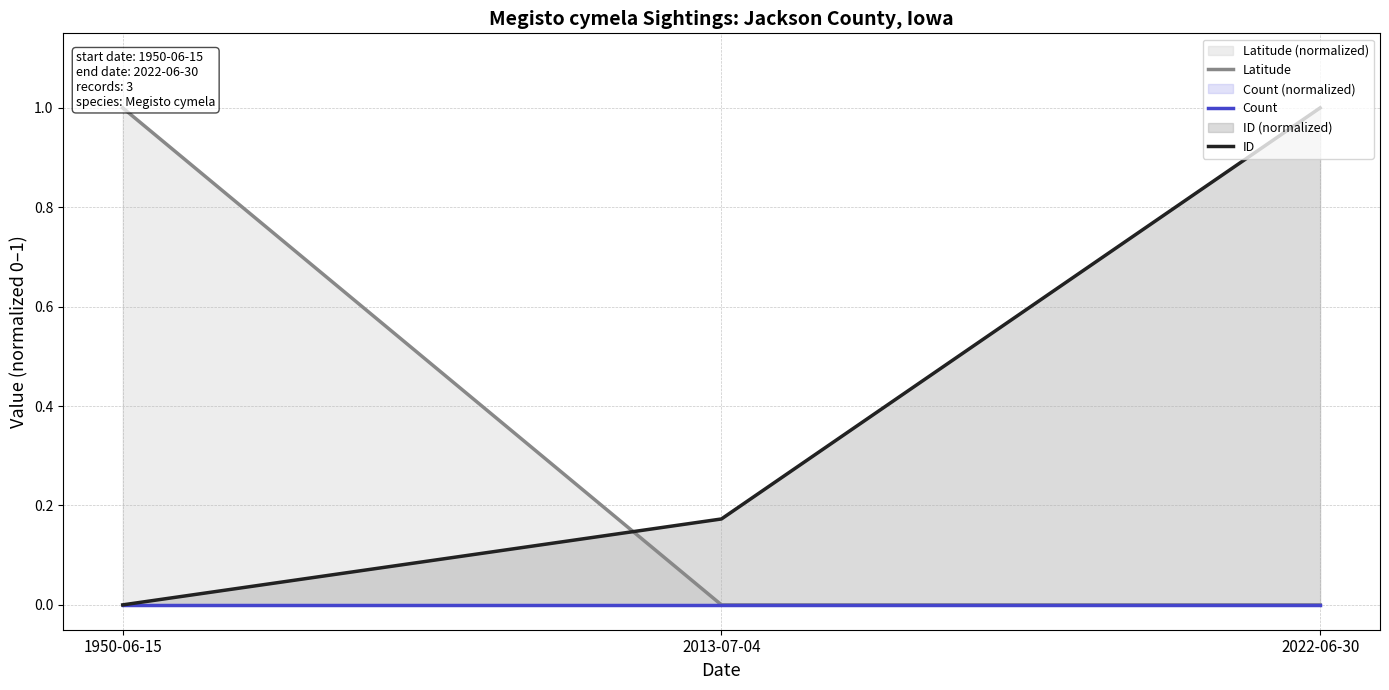

What is the sum of the ID values at 1950-06-15 and 2013-07-04?

0.2